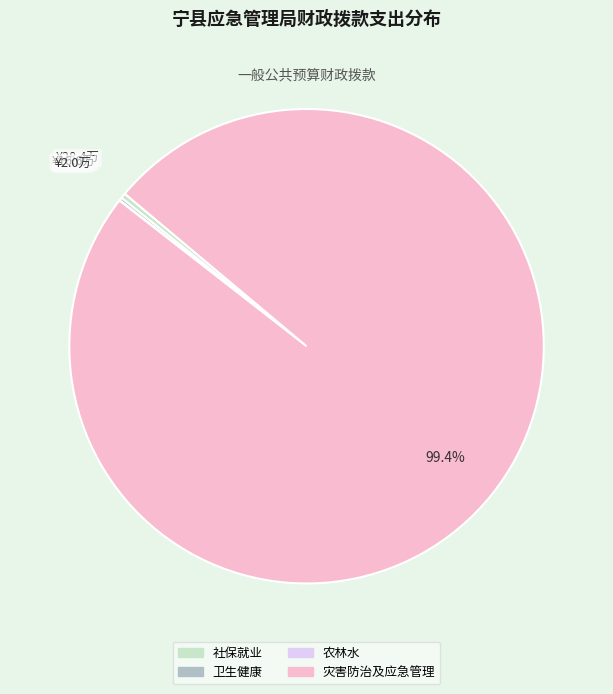

Is there any slice that represents more than half of the pie?

Yes